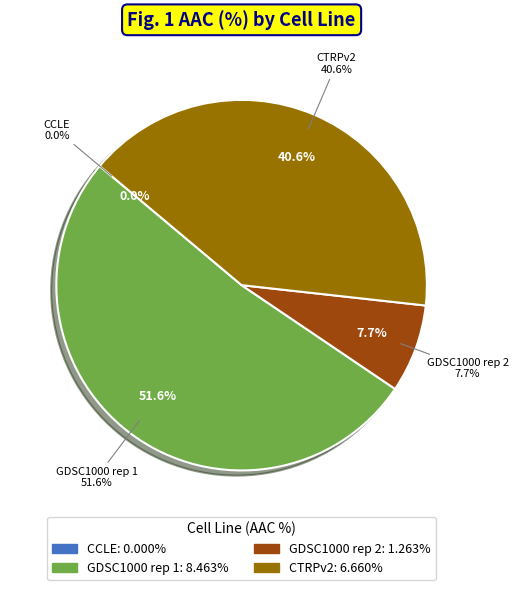

What percentage is the GDSC1000 rep 1 slice, to the nearest percent?

52%